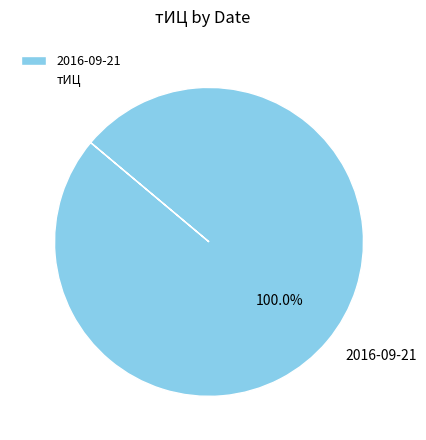

Does 2016-09-21 account for over 50% of the chart?

Yes